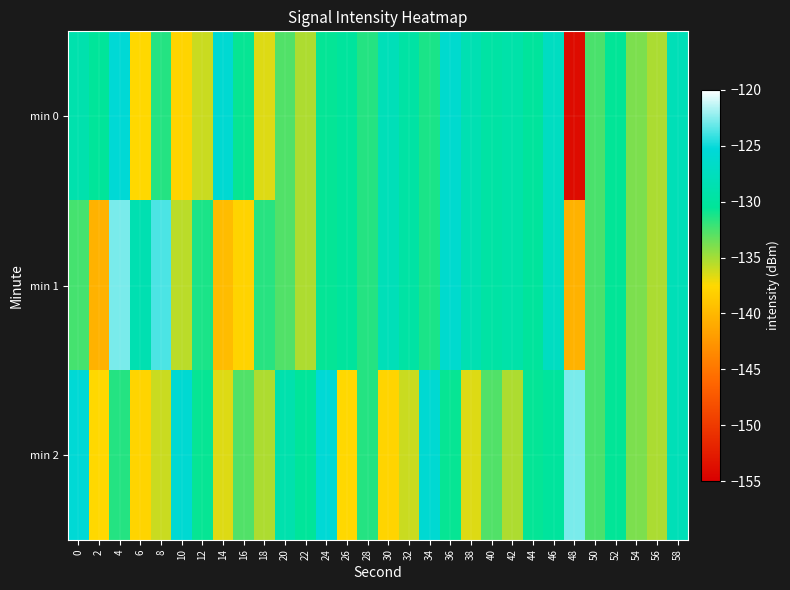

At which category is the sum across all series the highest?

4